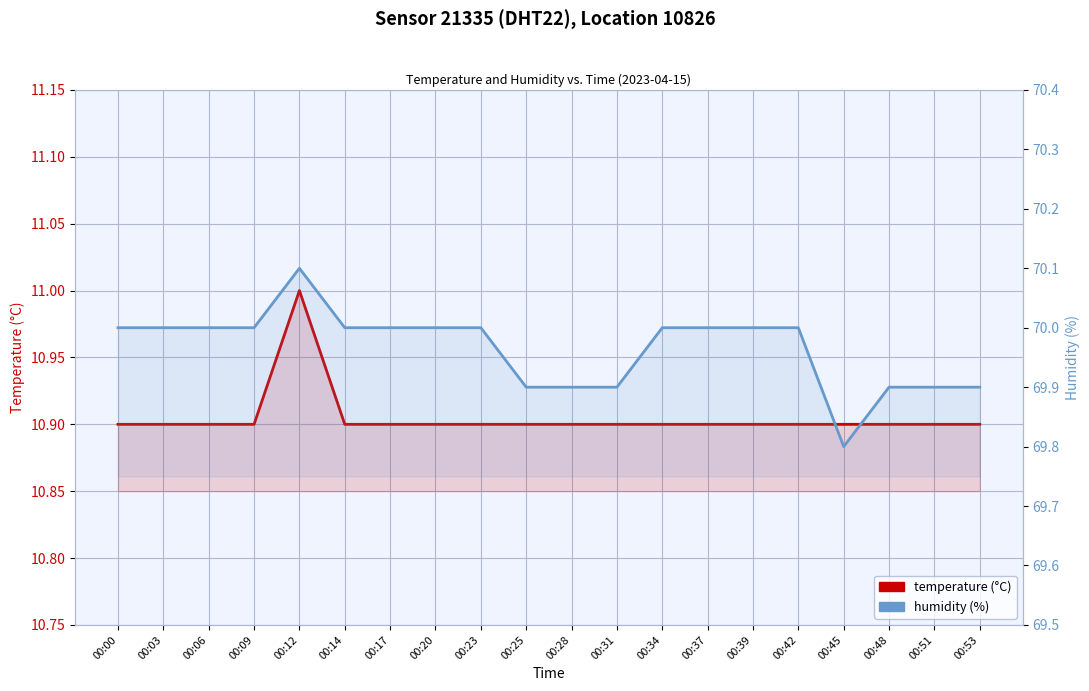

Is the value of humidity at 00:42 greater than the value of temperature at 00:53?

Yes